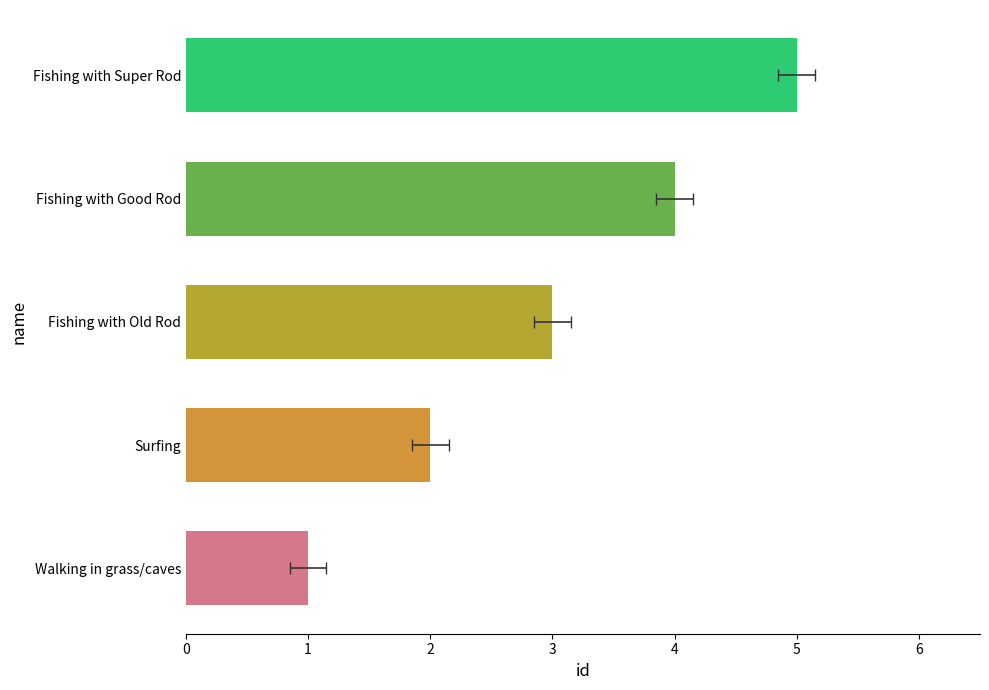

What is the value of the 4th bar from the left?

4